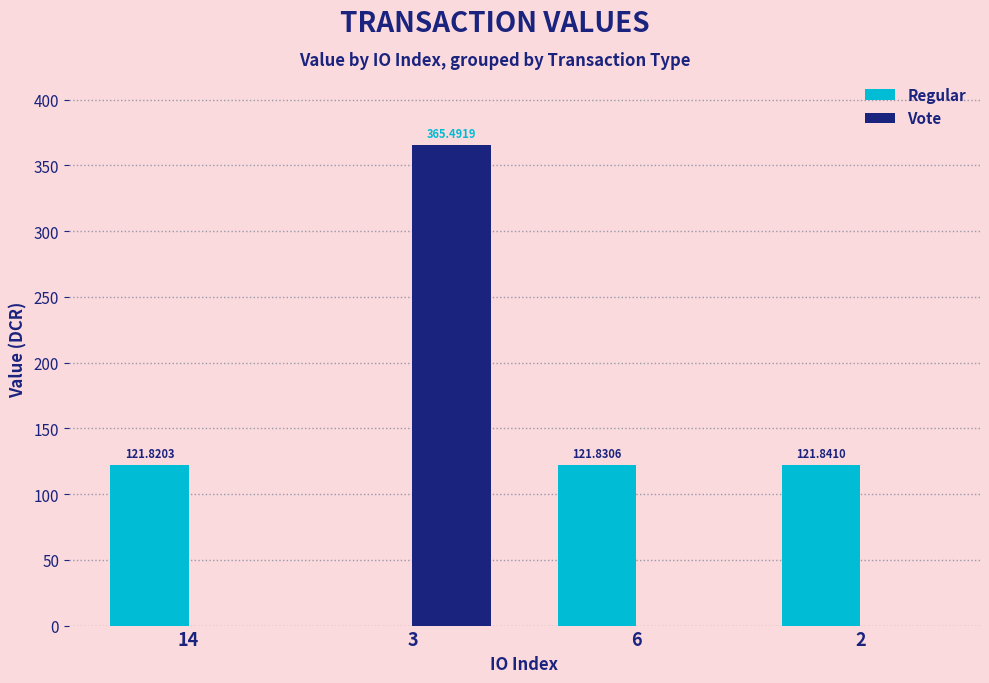

Which series has the widest spread of values?

Vote